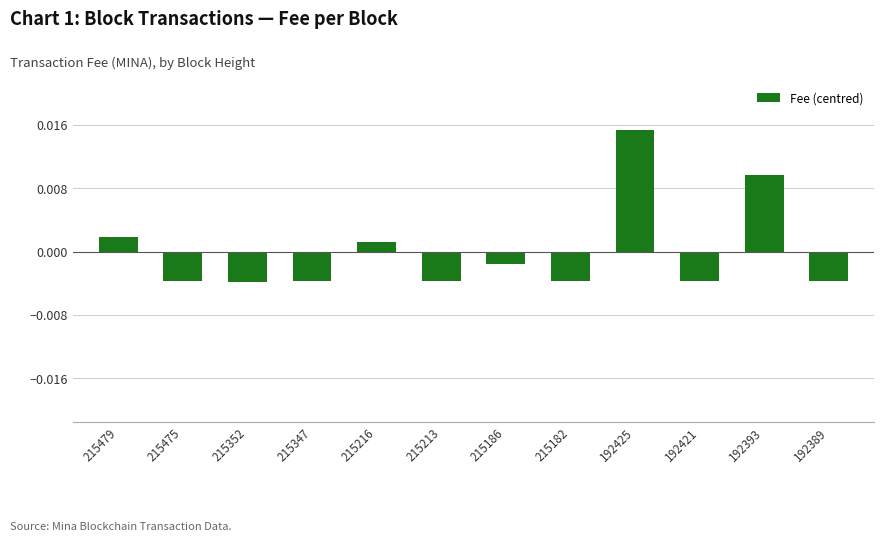

Where does the data first go above 0?

215479